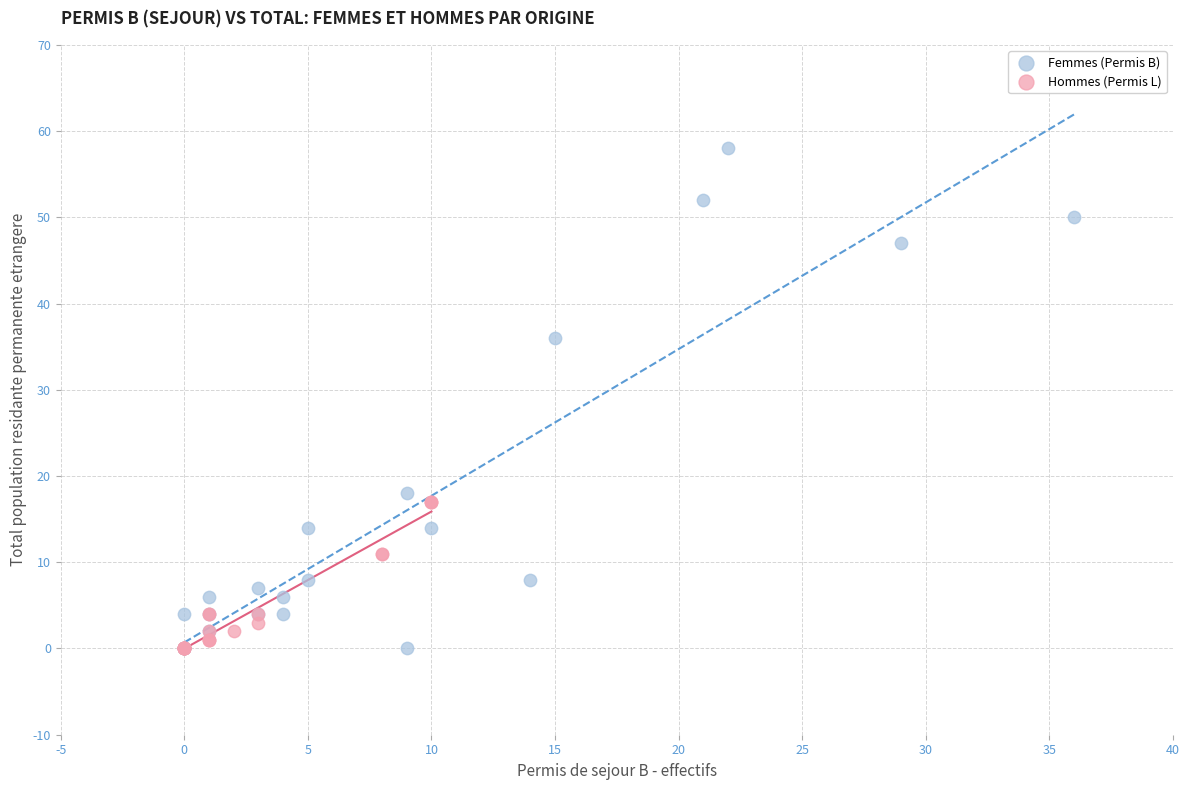

Which series has the largest Y range (max minus min)?

Femmes (Permis B)